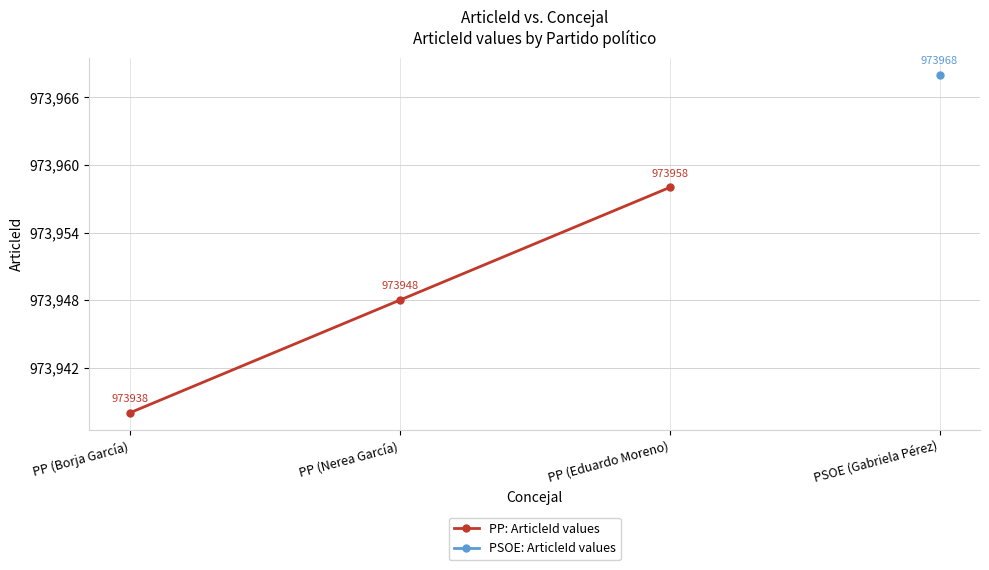

What value does the PP: ArticleId values series have at PP (Eduardo Moreno), to the nearest 10?

973960